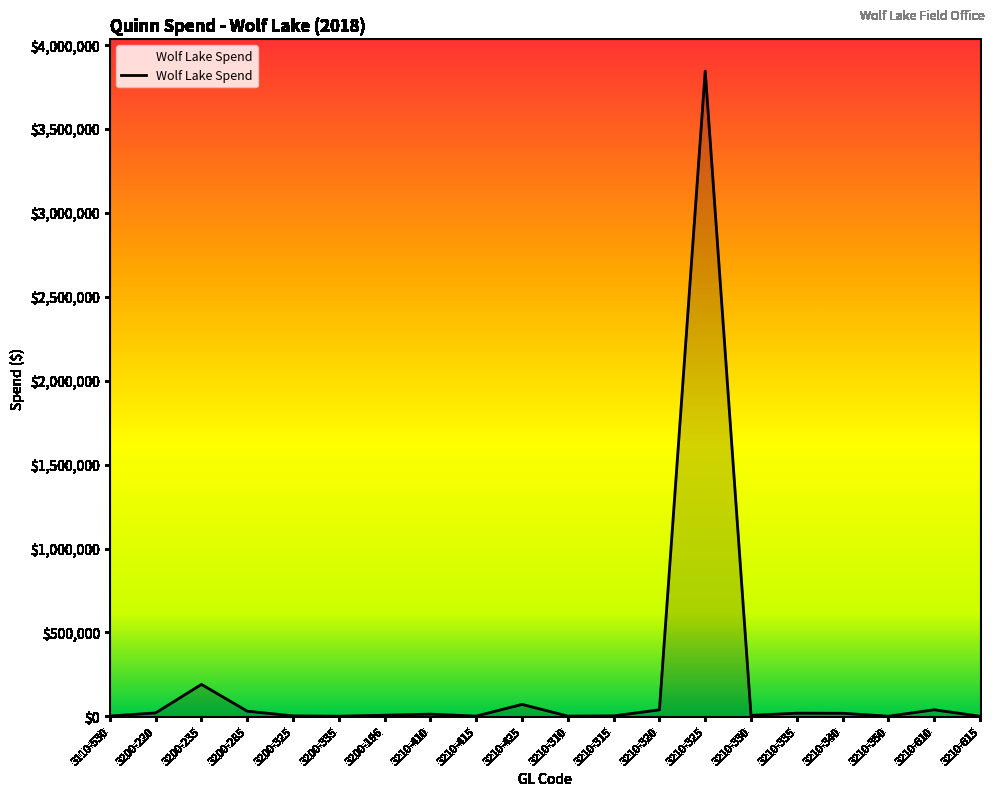

What position from the left is 3210-340?

17